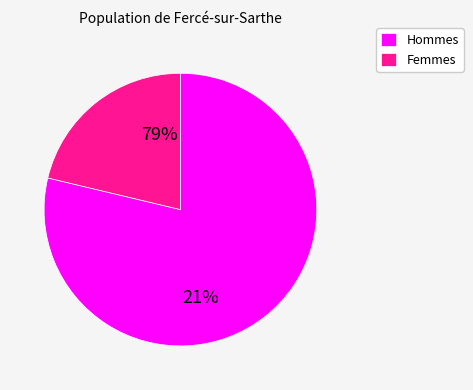

Is pct25 the majority of the pie?

No